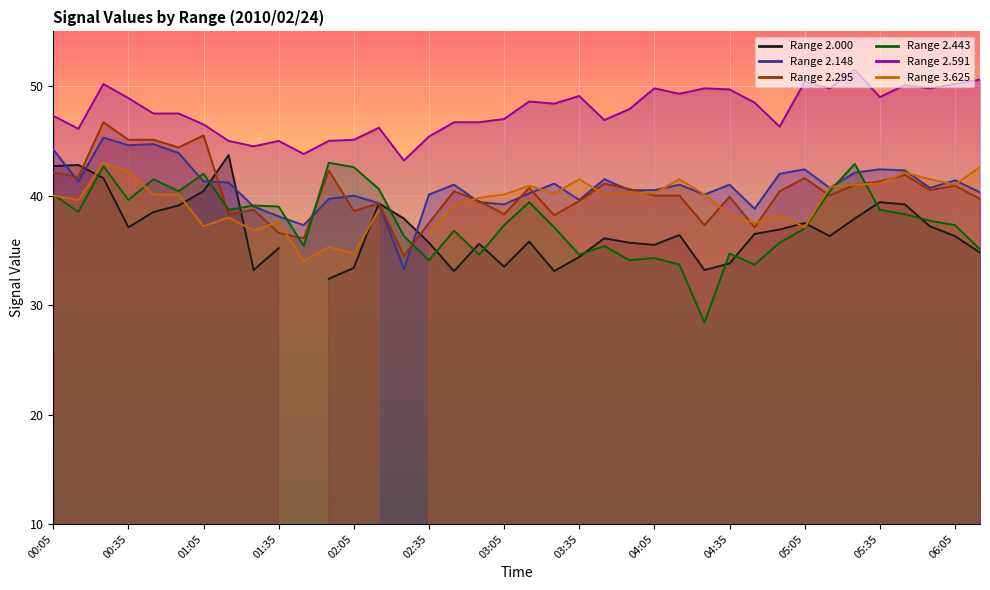

What is the difference between the 2.295 values at 02:15 and 04:45?

2.2